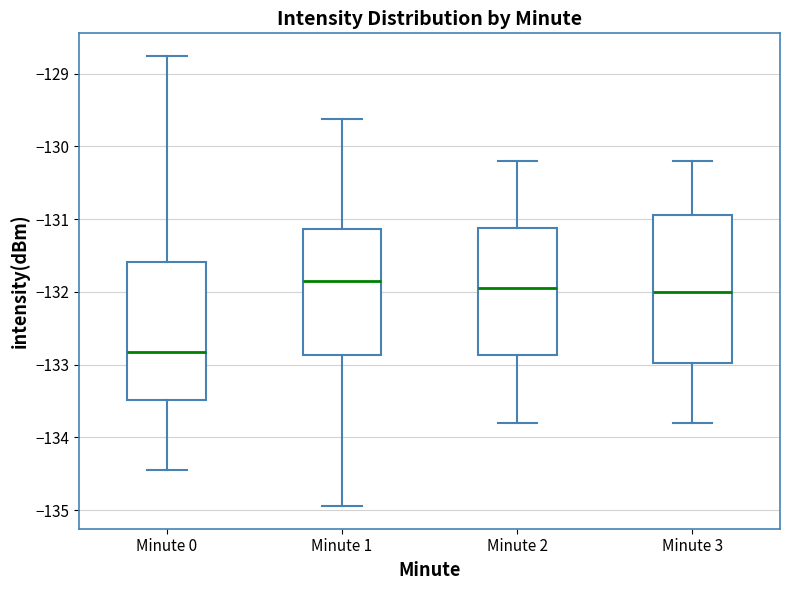

Reading left to right, read every box against the y-axis: the position of its median line, the range the box covers, and the ends of its whiskers. The values are not printed on the chart, so give them approximately, as read against the axis.

Minute 0: median -132.8, box -133.5 to -131.6, whiskers -134.5 to -128.8
Minute 1: median -131.8, box -132.9 to -131.1, whiskers -134.9 to -129.6
Minute 2: median -131.9, box -132.9 to -131.1, whiskers -133.8 to -130.2
Minute 3: median -132.0, box -133.0 to -130.9, whiskers -133.8 to -130.2